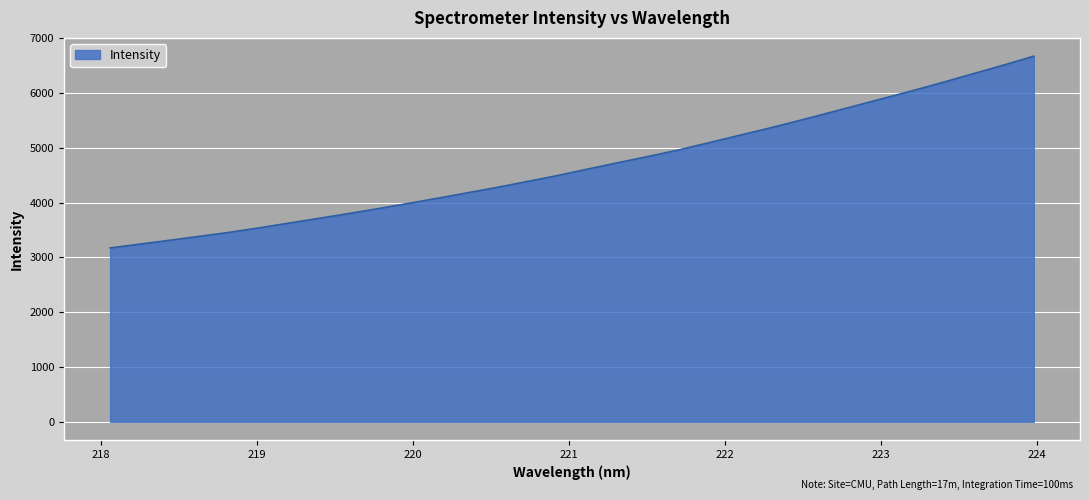

True or false: the data has more than 1 interior local peaks.

False